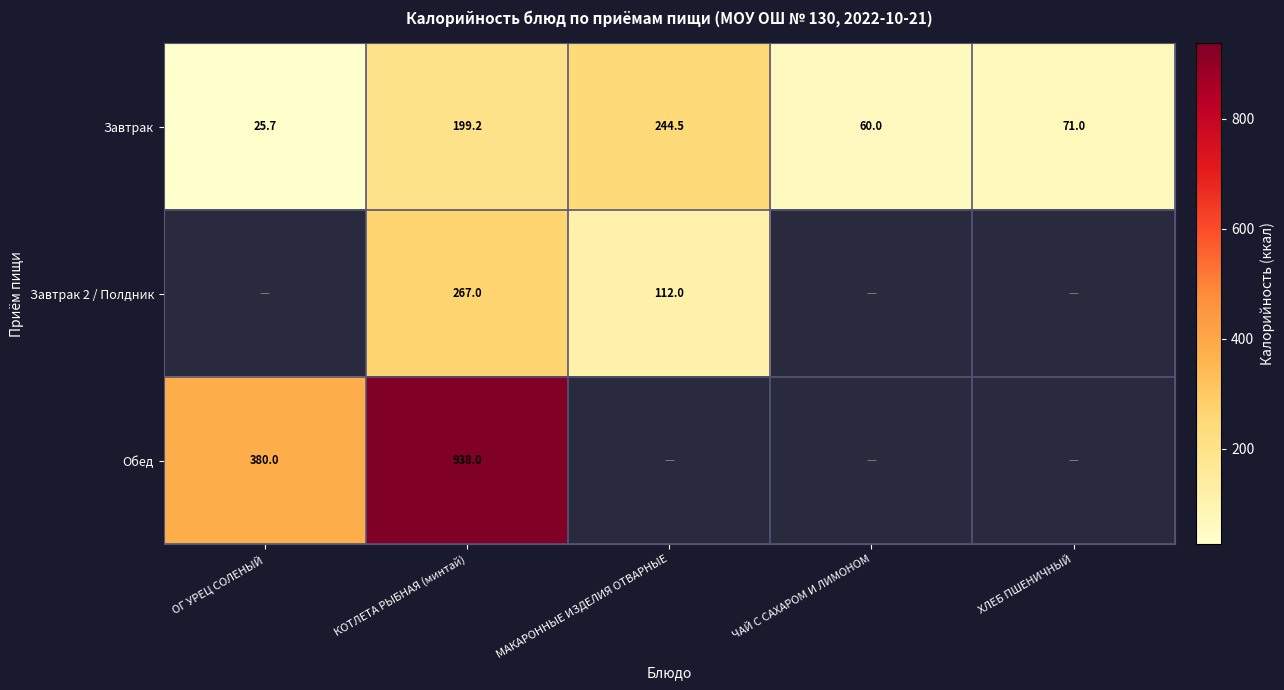

What is the difference between the highest and lowest values at КОТЛЕТА РЫБНАЯ (минтай)?

738.8